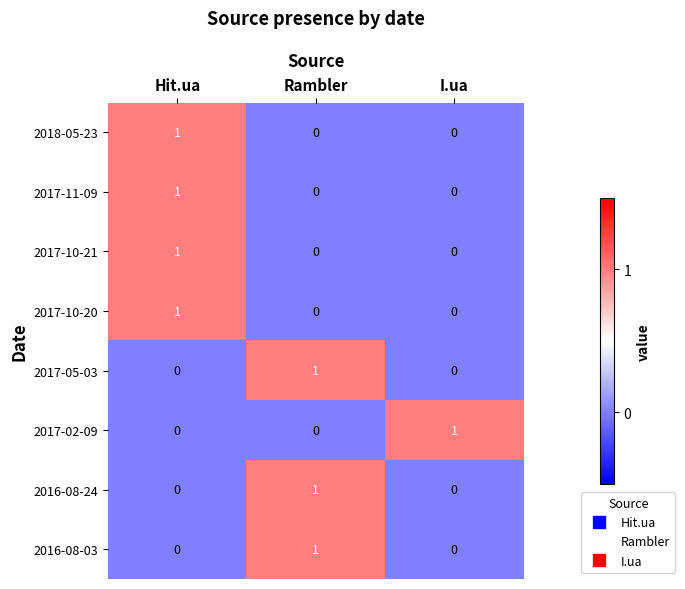

Reading left to right, what are all the values shown in this chart?

2018-05-23: Hit.ua=1	Rambler=0	I.ua=0
2017-11-09: Hit.ua=1	Rambler=0	I.ua=0
2017-10-21: Hit.ua=1	Rambler=0	I.ua=0
2017-10-20: Hit.ua=1	Rambler=0	I.ua=0
2017-05-03: Hit.ua=0	Rambler=1	I.ua=0
2017-02-09: Hit.ua=0	Rambler=0	I.ua=1
2016-08-24: Hit.ua=0	Rambler=1	I.ua=0
2016-08-03: Hit.ua=0	Rambler=1	I.ua=0